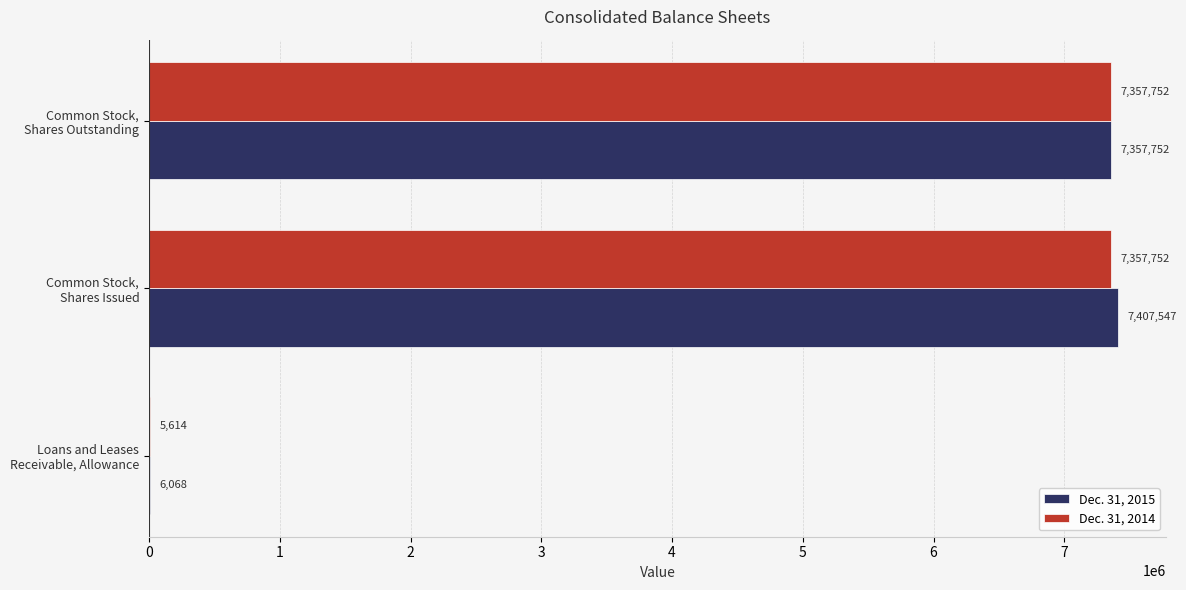

At which category is the sum across all series the highest?

Common Stock,
Shares Issued